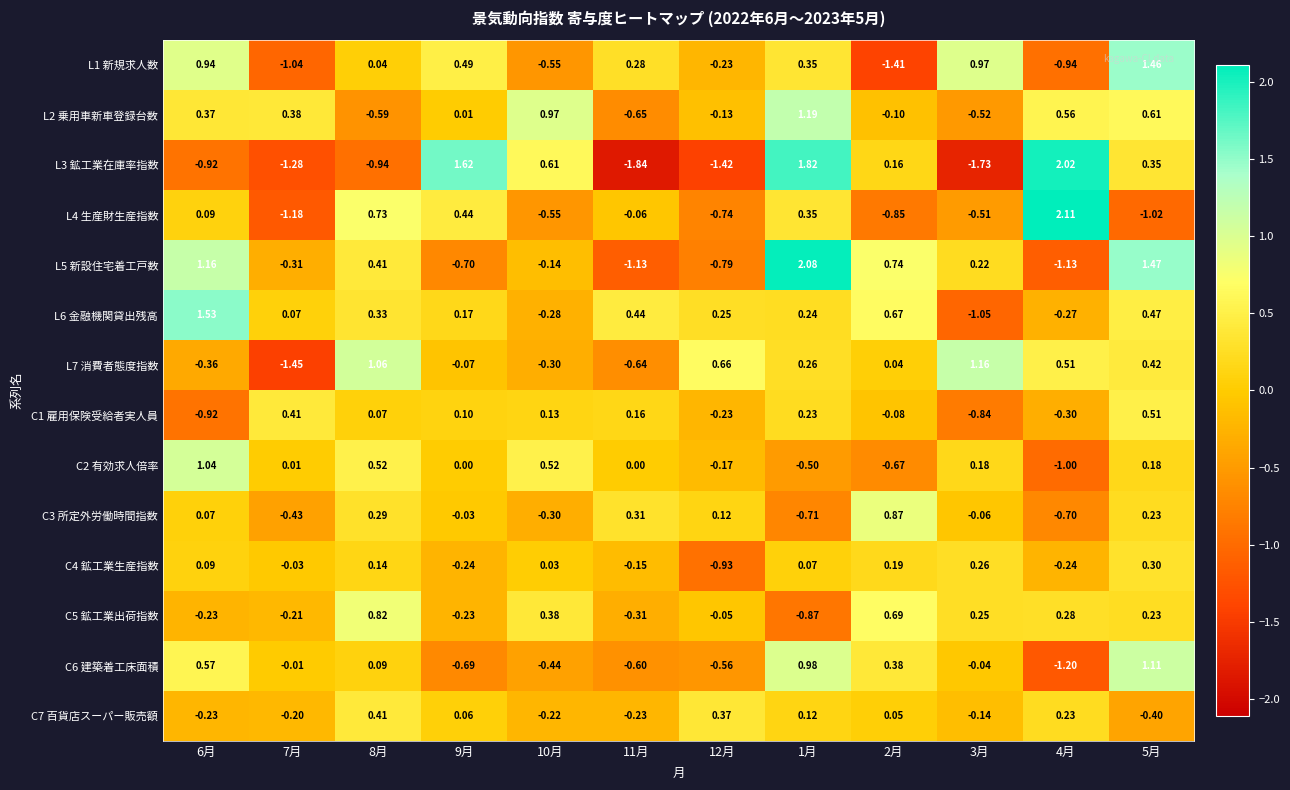

Is the value of L3 鉱工業在庫率指数 at 2月 greater than the value of L5 新設住宅着工戸数 at 10月?

Yes